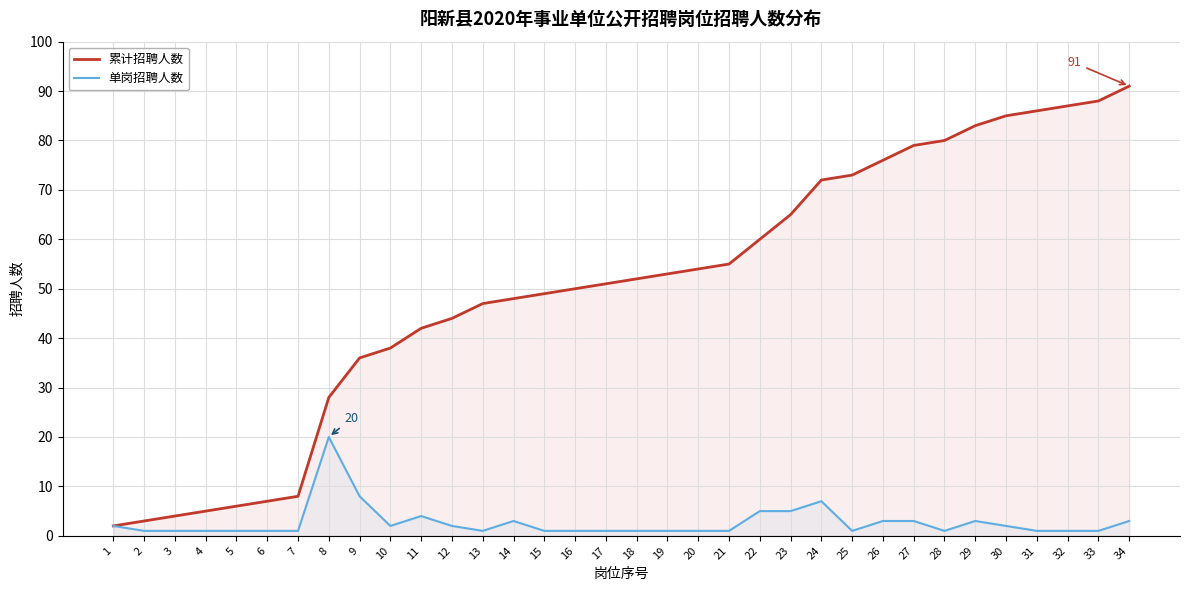

At which category is the sum across all series the highest?

34